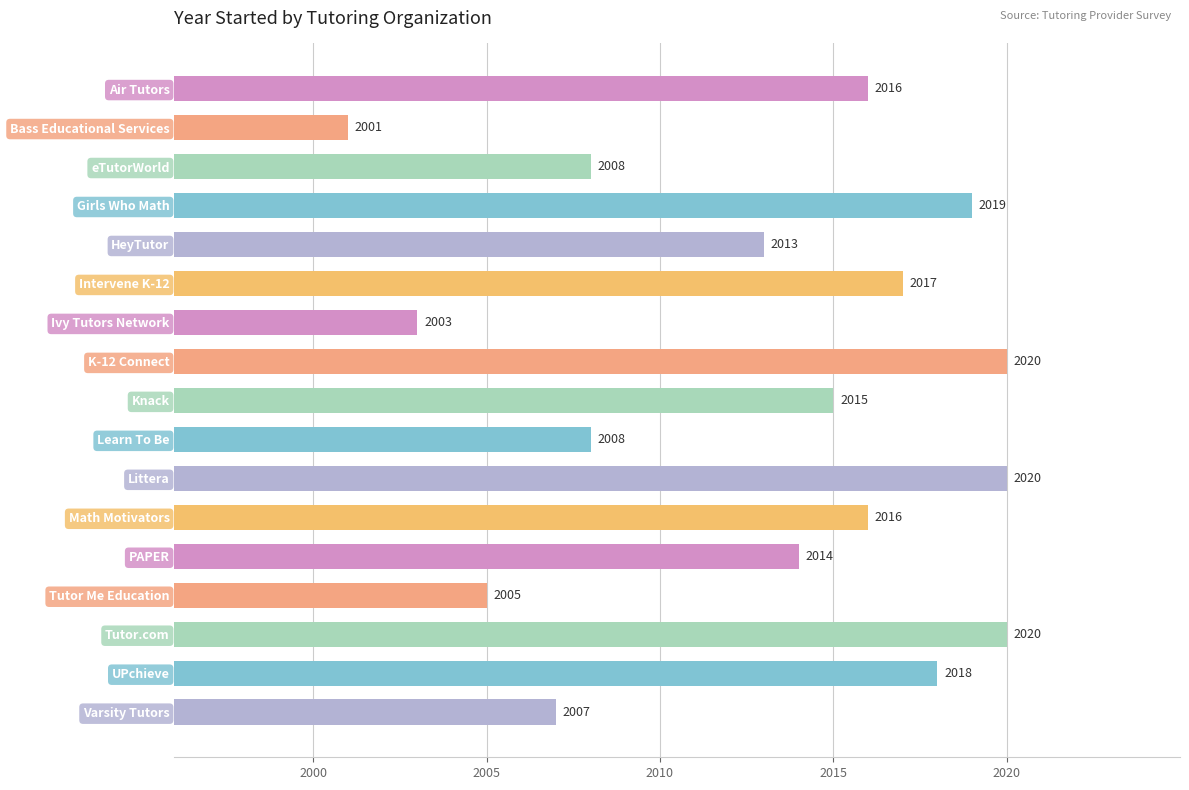

How many categories are shown in the chart?

17